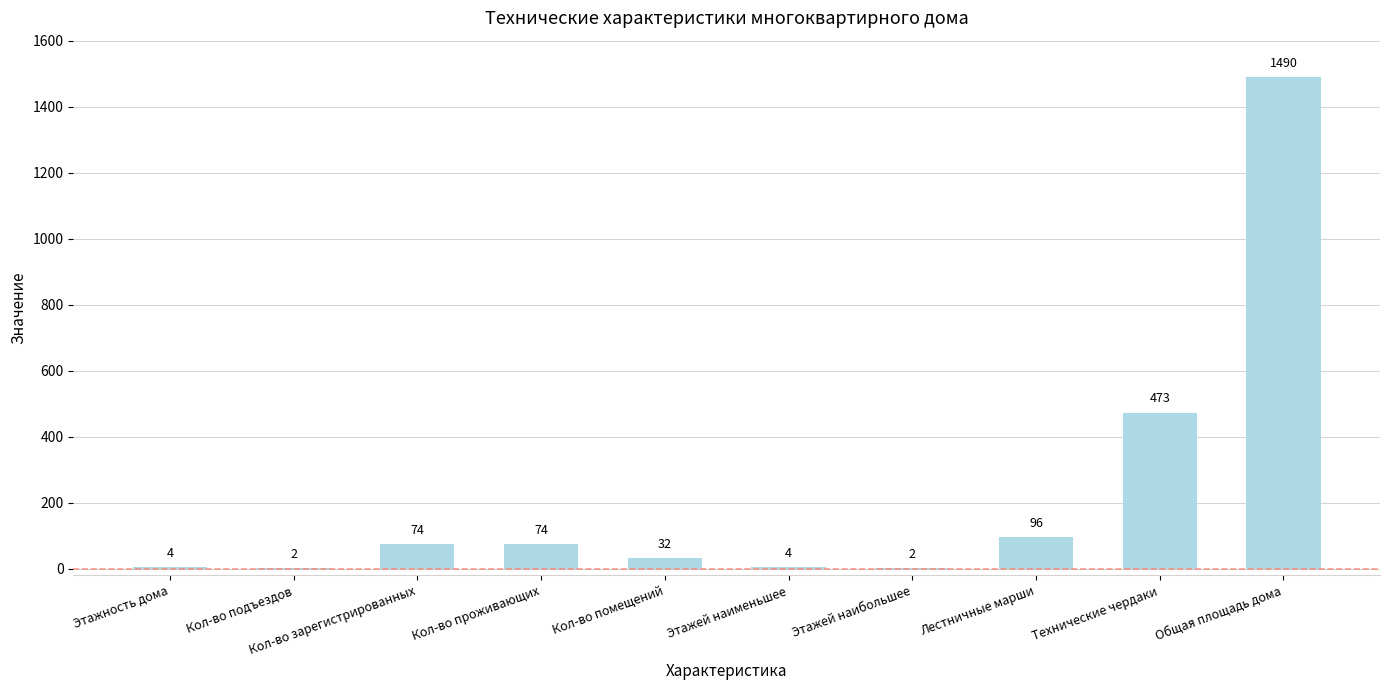

True or false: the data shows 783 at Общая площадь дома.

False